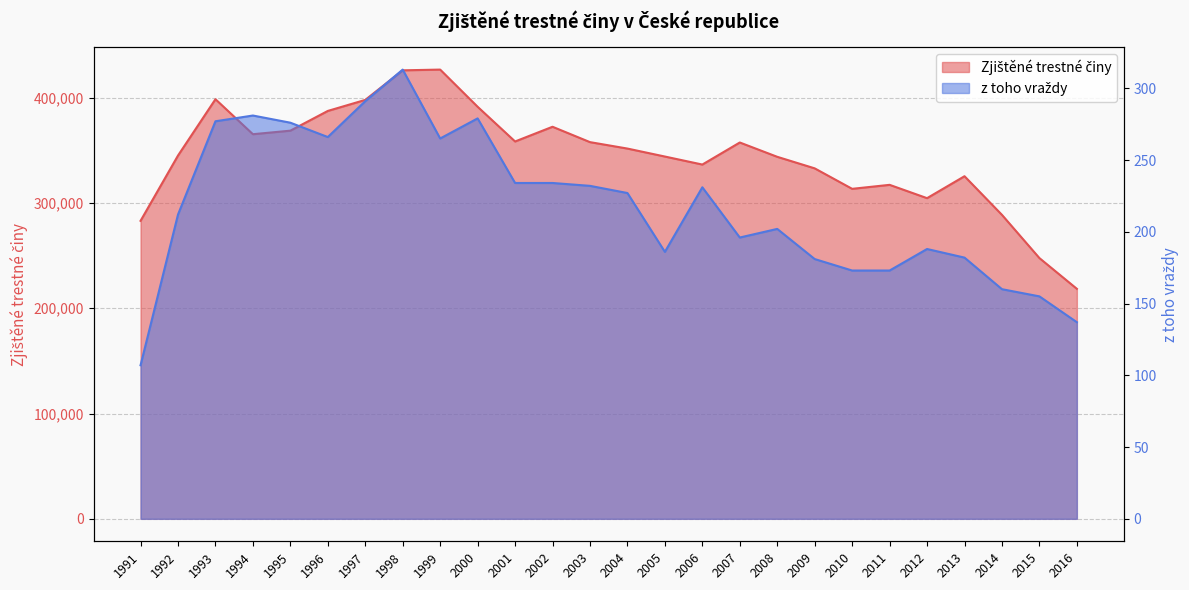

Between 2000 and 2008, which series saw the biggest shift?

Zjištěné trestné činy